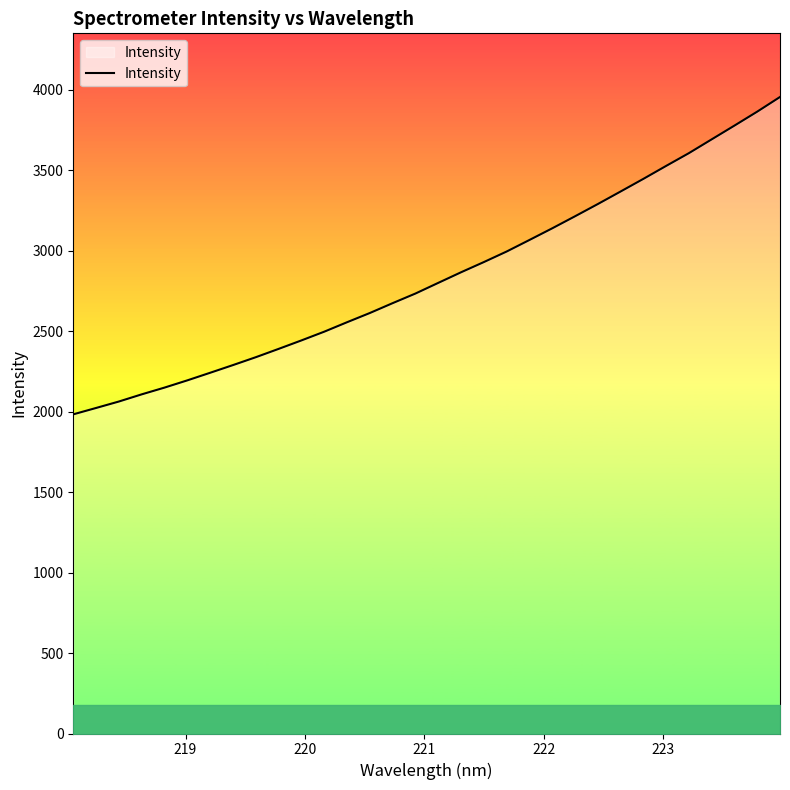

What is the smallest value displayed?

1983.6